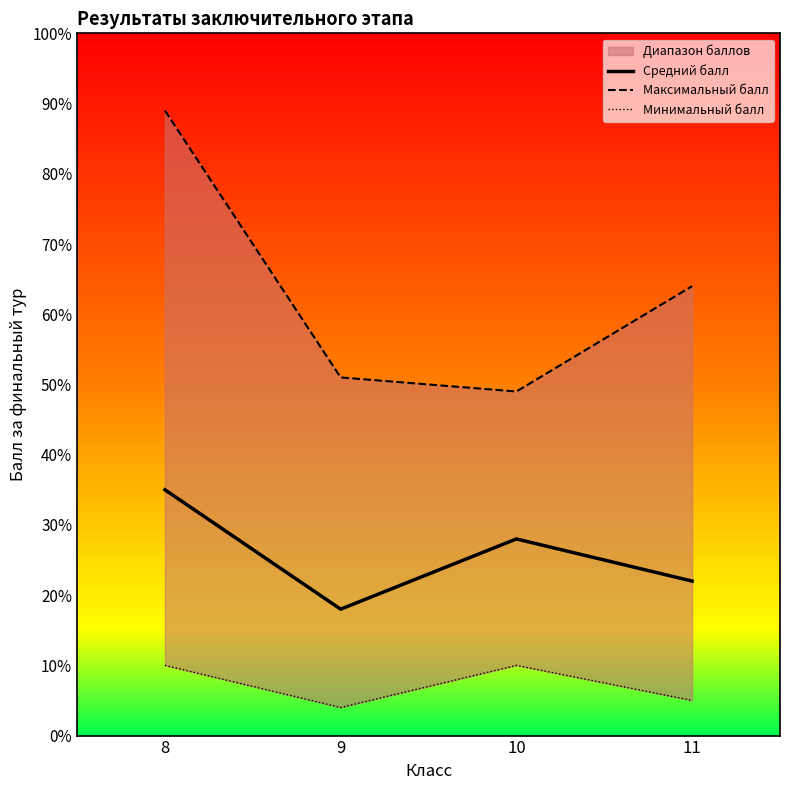

Which label corresponds to the largest value in the chart?

8